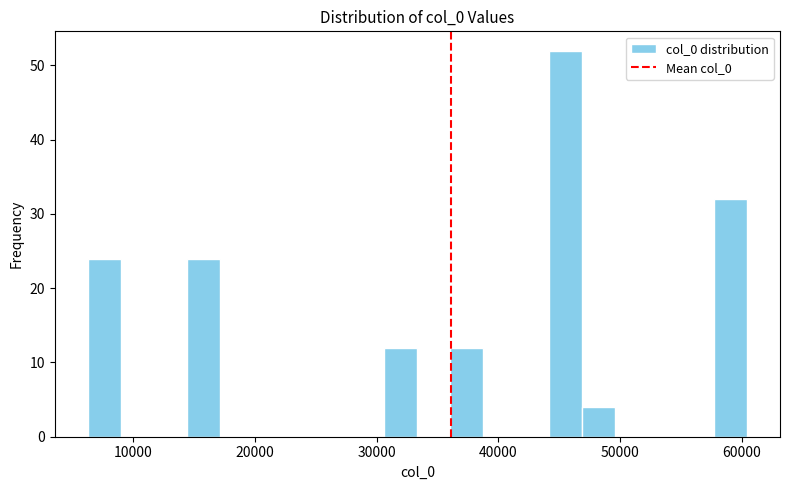

Around what value on the x-axis is the tallest bar? Give the approximate position of its centre, as read against the axis.

46000